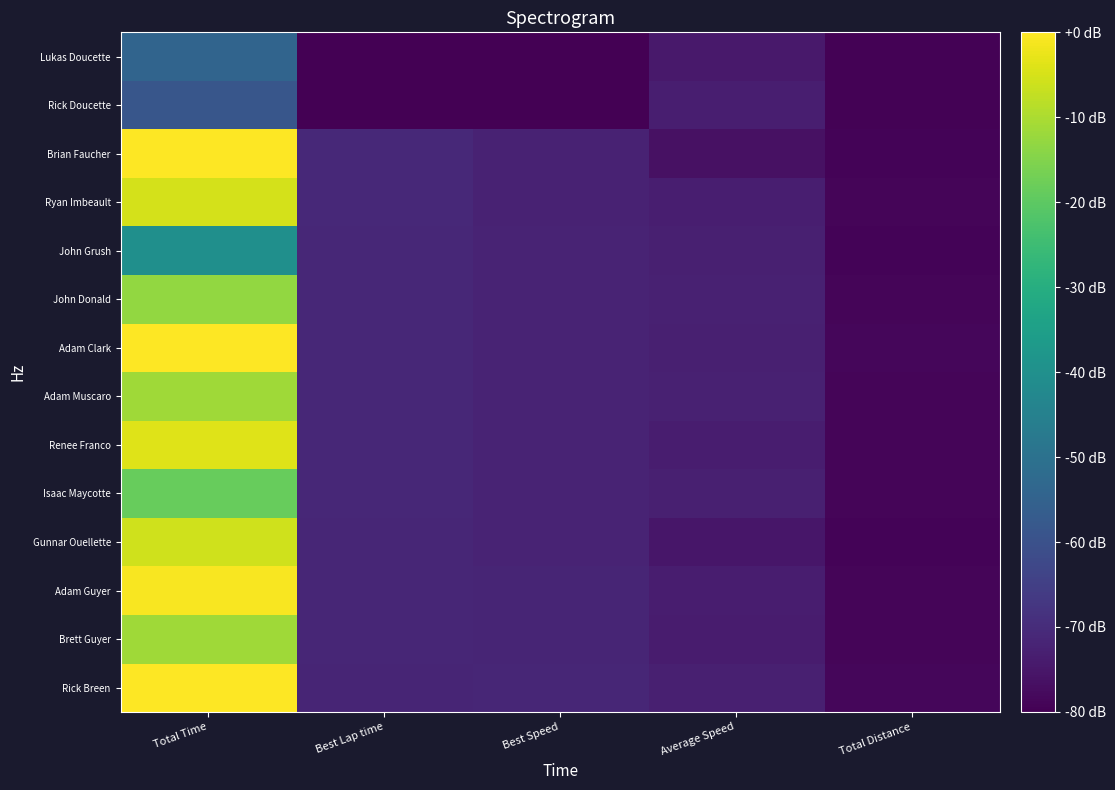

Which label corresponds to the largest value in the chart?

Total Time